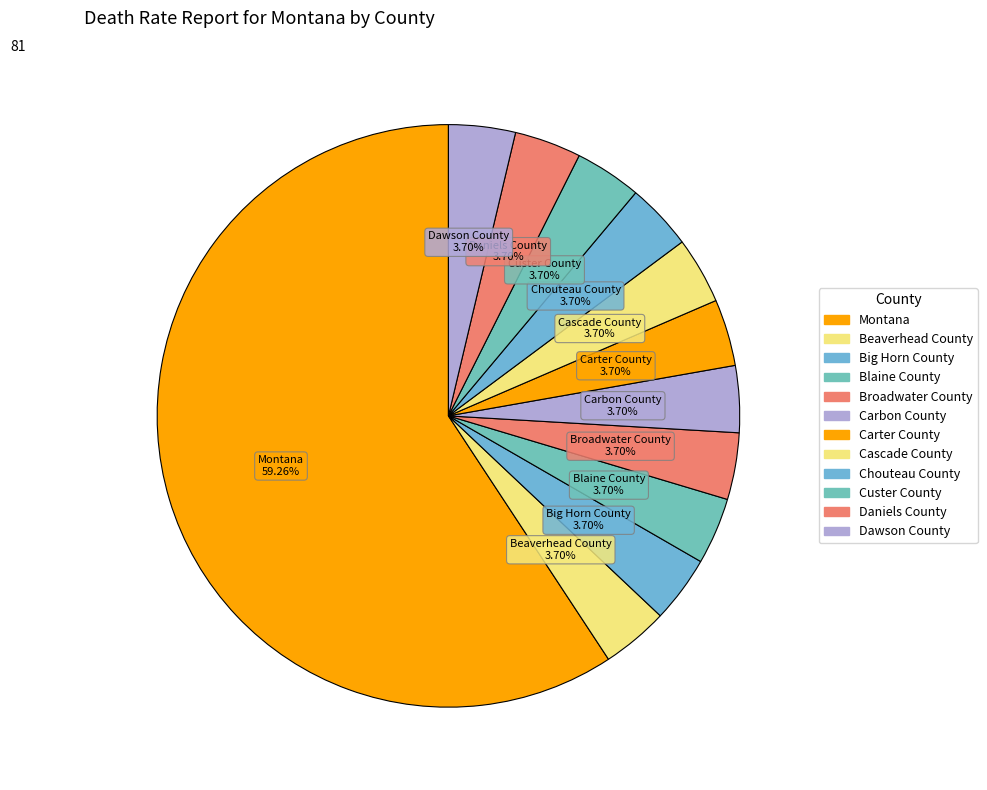

Count the number of slices in the pie.

12